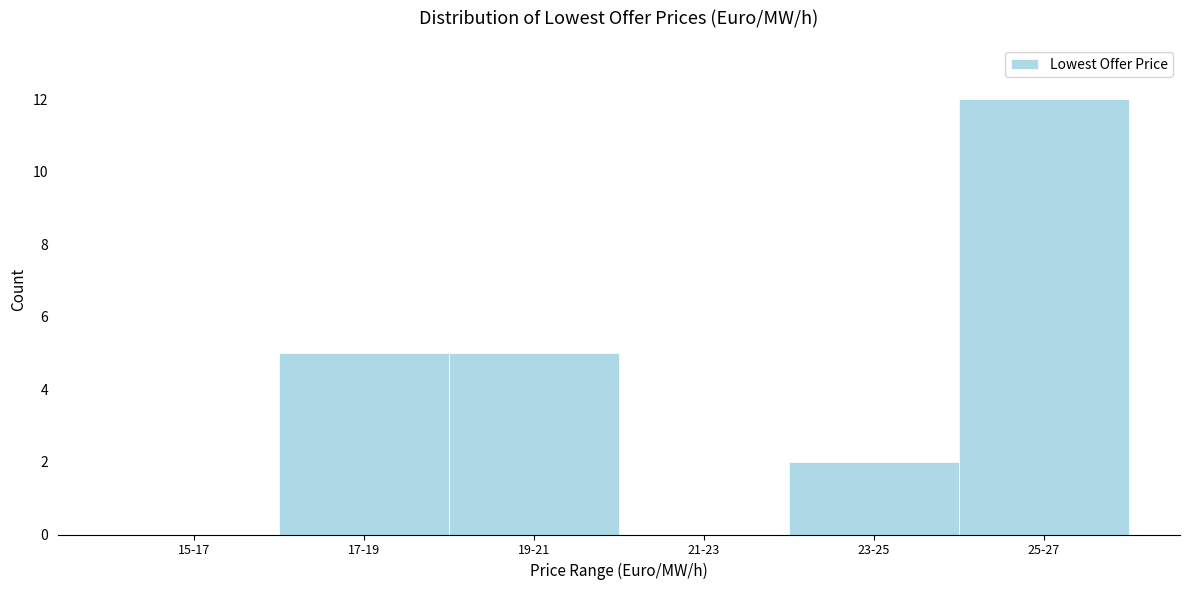

Reading left to right, transcribe all the data shown in this chart.

15-17=0	17-19=5	19-21=5	21-23=0	23-25=2	25-27=12